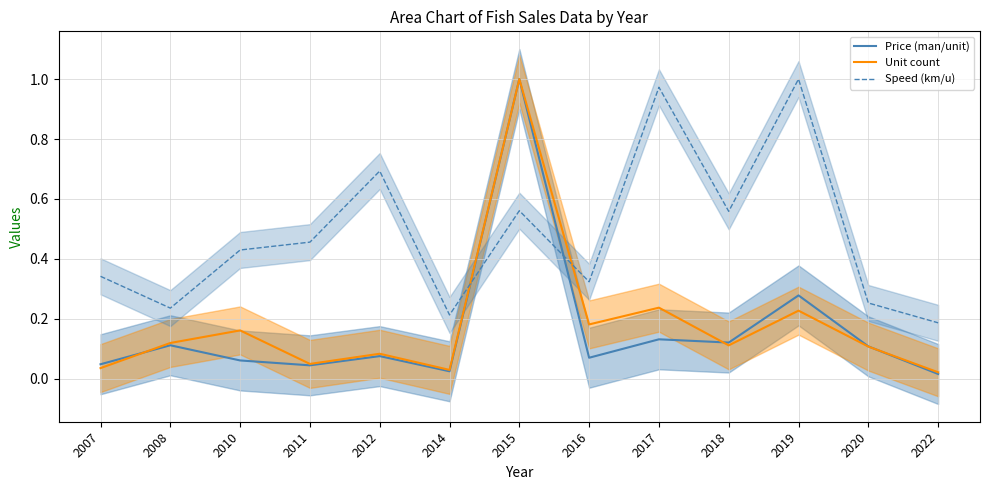

Is it true that Unit count equals 0.1 at 2010?

False